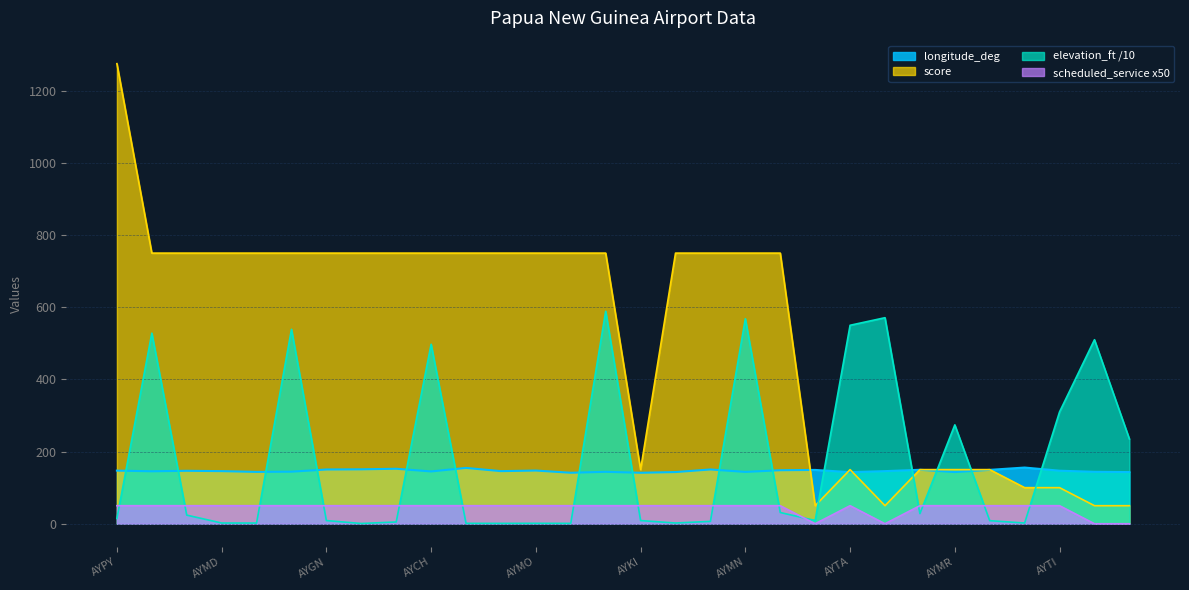

Reading right to left, what are all the values shown in this chart?

longitude_deg: PG-0034=143.2	AYAQ=143.9	AYTI=147.0	AYIQ=155.7	PG-TFI=149.3	AYMR=143.2	PG-KDR=149.6	AYDY=145.8	AYTA=142.9	BAJ=149.1	AYGR=148.3	AYMN=143.7	AYHK=150.4	AYDU=143.2	AYKI=141.3	AYWD=143.9	AYVN=141.3	AYMO=147.4	AYKM=145.8	AYBK=154.7	AYCH=145.0	AYTK=152.4	AYKV=150.8	AYGN=150.3	AYMH=144.3	AYWK=143.7	AYMD=145.8	AYNZ=146.7	AYGA=145.4	AYPY=147.2
elevation_ft: PG-0034=235.0	AYAQ=510.0	AYTI=310.0	AYIQ=2.0	PG-TFI=8.5	AYMR=274.0	PG-KDR=28.0	AYDY=571.0	AYTA=550.0	BAJ=9.0	AYGR=31.1	AYMN=568.0	AYHK=6.6	AYDU=2.0	AYKI=8.8	AYWD=588.9	AYVN=1.0	AYMO=1.2	AYKM=1.0	AYBK=1.1	AYCH=497.4	AYTK=4.9	AYKV=0.7	AYGN=8.8	AYMH=538.8	AYWK=1.9	AYMD=2.0	AYNZ=23.9	AYGA=528.2	AYPY=14.6
score: PG-0034=50.0	AYAQ=50.0	AYTI=100.0	AYIQ=100.0	PG-TFI=150.0	AYMR=150.0	PG-KDR=150.0	AYDY=50.0	AYTA=150.0	BAJ=50.0	AYGR=750.0	AYMN=750.0	AYHK=750.0	AYDU=750.0	AYKI=150.0	AYWD=750.0	AYVN=750.0	AYMO=750.0	AYKM=750.0	AYBK=750.0	AYCH=750.0	AYTK=750.0	AYKV=750.0	AYGN=750.0	AYMH=750.0	AYWK=750.0	AYMD=750.0	AYNZ=750.0	AYGA=750.0	AYPY=1275.0
scheduled_service: PG-0034=0.0	AYAQ=0.0	AYTI=50.0	AYIQ=50.0	PG-TFI=50.0	AYMR=50.0	PG-KDR=50.0	AYDY=0.0	AYTA=50.0	BAJ=0.0	AYGR=50.0	AYMN=50.0	AYHK=50.0	AYDU=50.0	AYKI=50.0	AYWD=50.0	AYVN=50.0	AYMO=50.0	AYKM=50.0	AYBK=50.0	AYCH=50.0	AYTK=50.0	AYKV=50.0	AYGN=50.0	AYMH=50.0	AYWK=50.0	AYMD=50.0	AYNZ=50.0	AYGA=50.0	AYPY=50.0